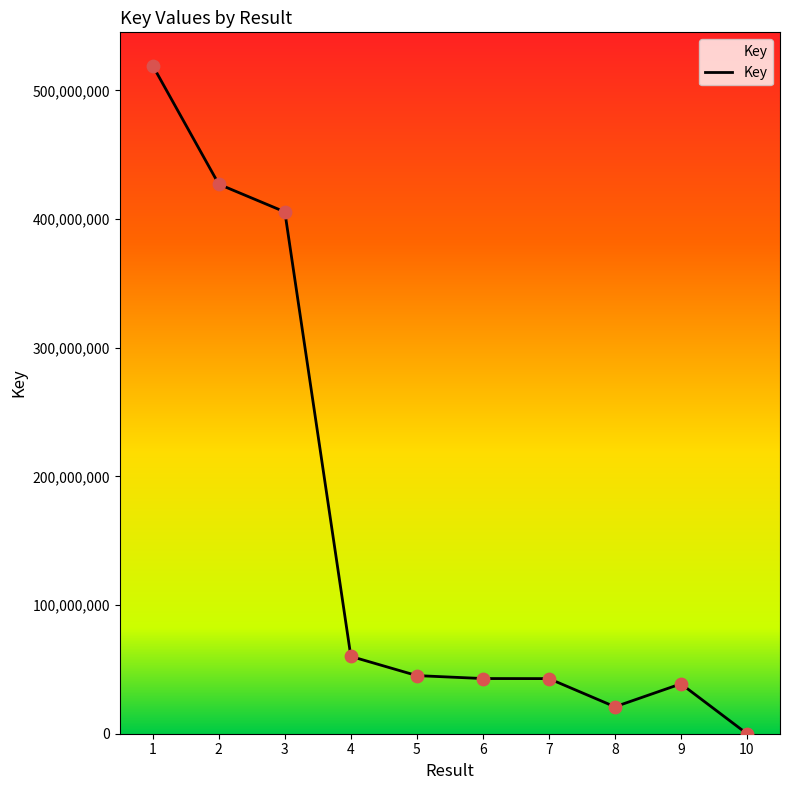

What is the change in value from 2 to 10?

-427070298